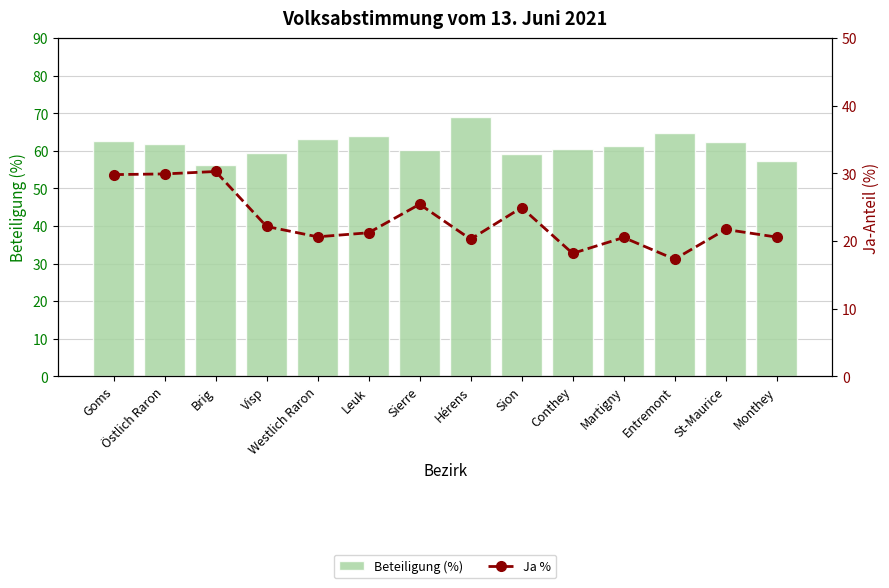

The Ja % series shows 17.3 at Entremont. True or false?

True